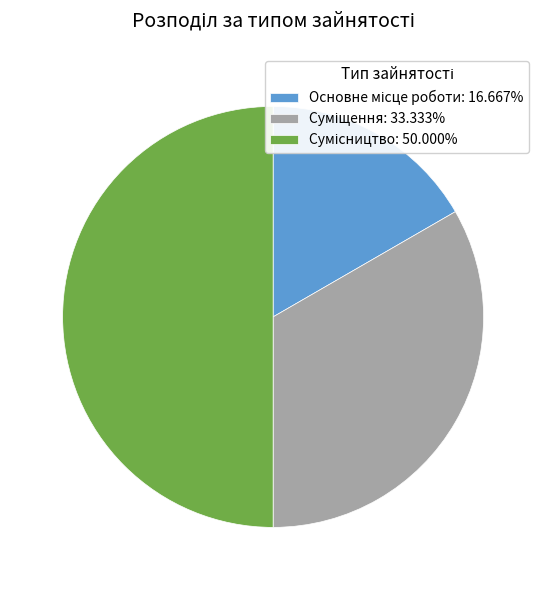

How many segments does this pie chart have?

3